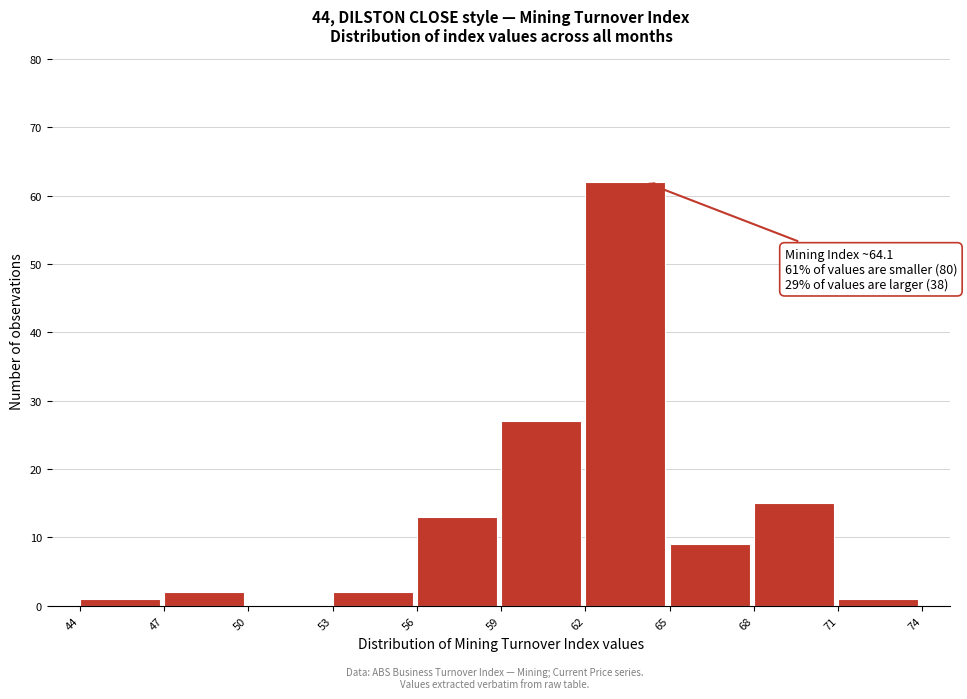

Over which range of the x-axis is the bar tallest?

62 to 65